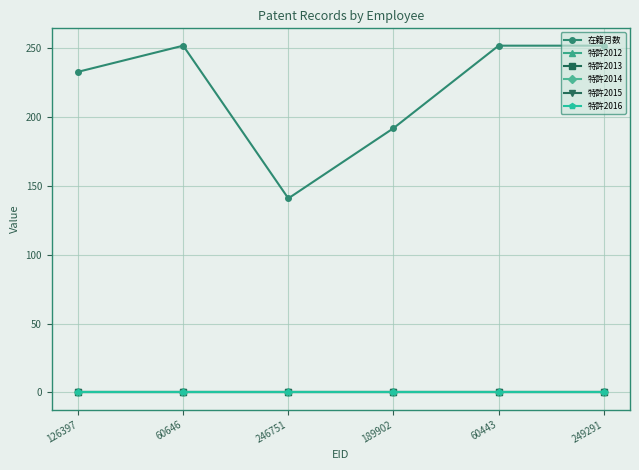

Does the chart have visible grid lines?

Yes